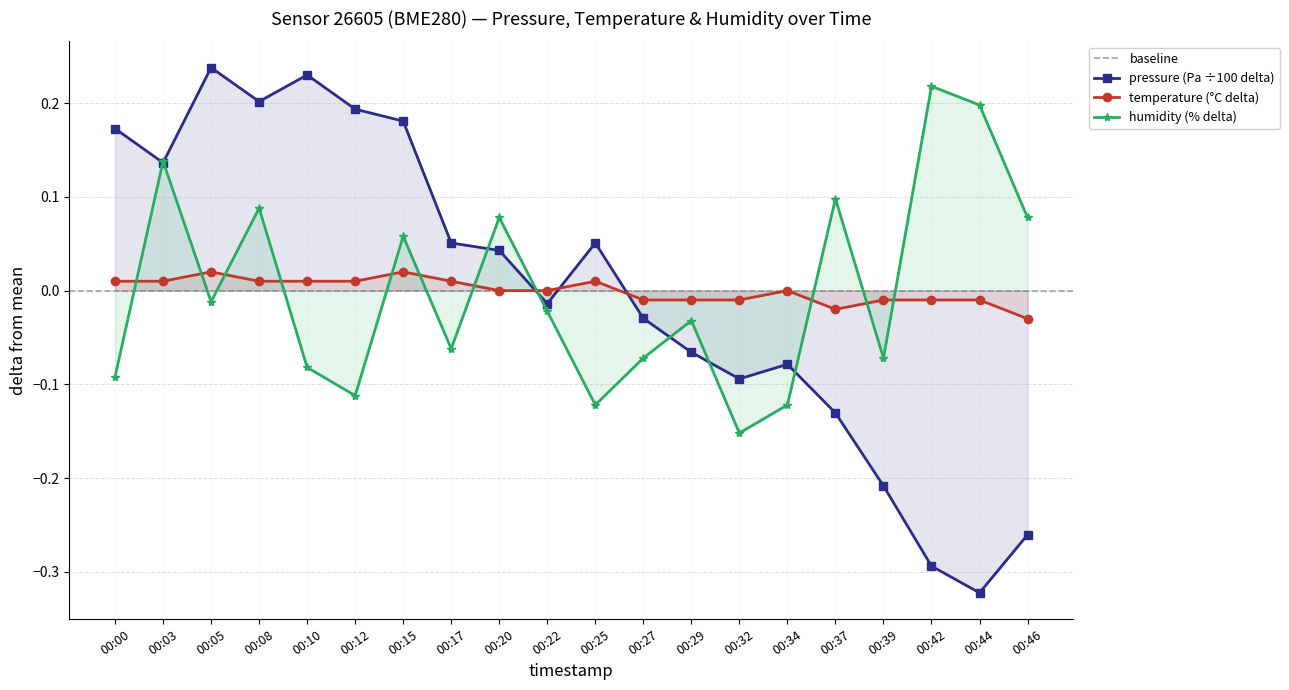

The temperature series shows -0.0 at 00:44. True or false?

True